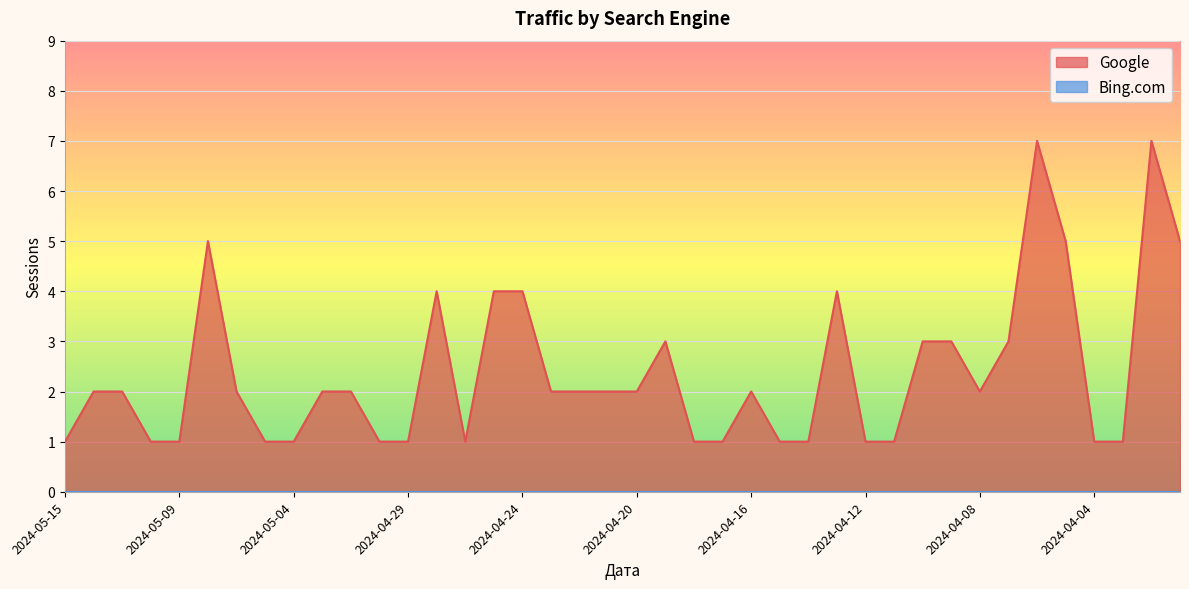

Which label corresponds to the largest value in the chart?

2024-04-06